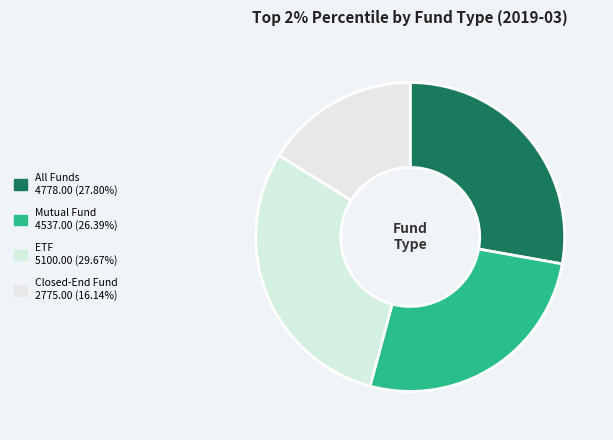

Does any single category account for the majority?

No